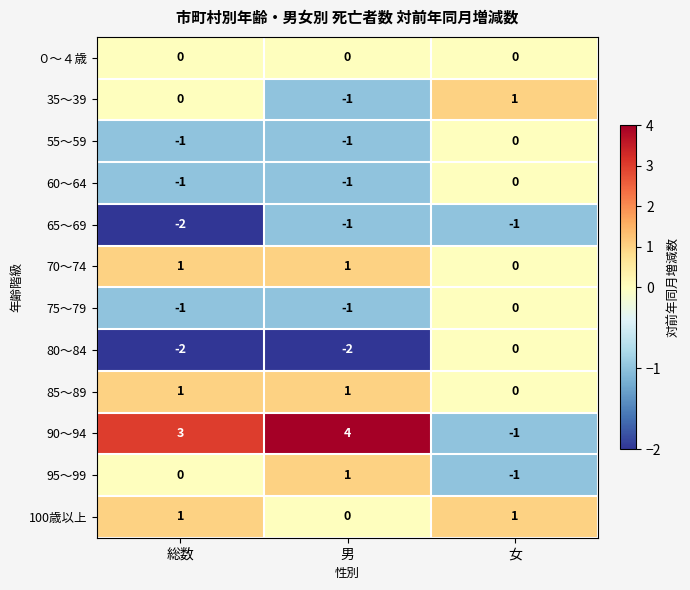

Which series has the largest total across all categories?

90～94